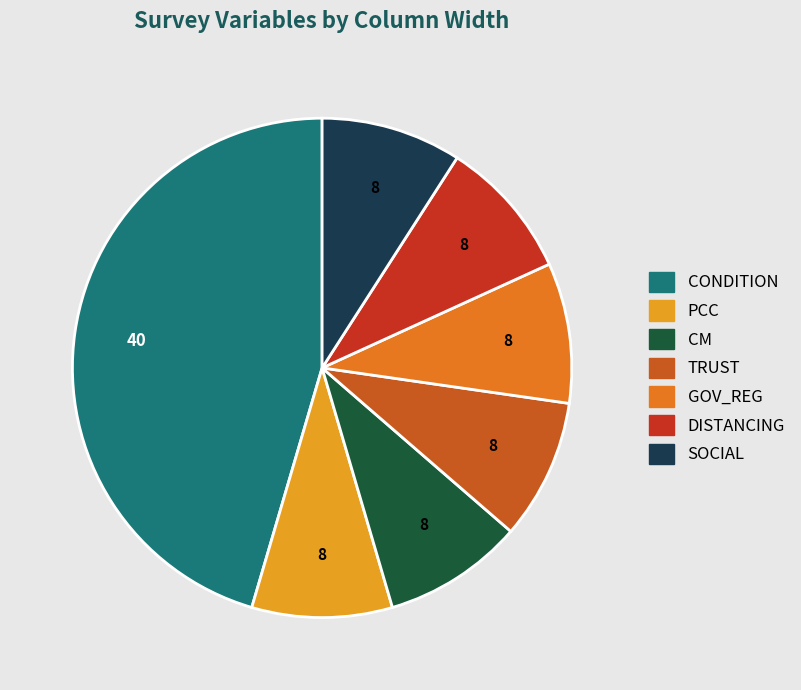

How many slices are in this pie chart?

7